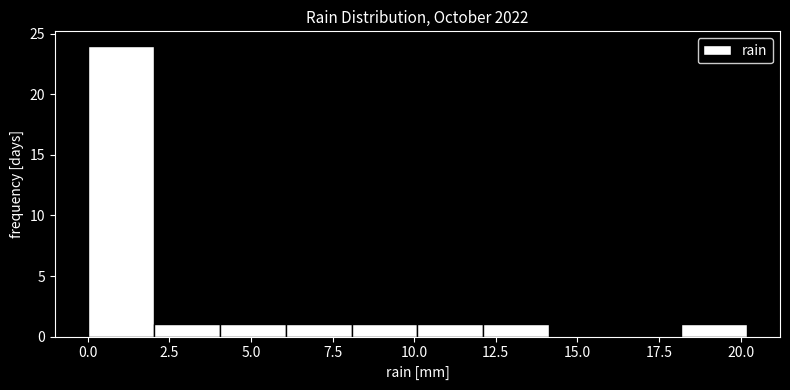

Reading left to right, list every bar in this chart as the range it spans on the x-axis followed by its height. Neither the bar edges nor the heights are printed on the chart, so give them approximately, as read against the axes.

0 to 2: 24
2 to 4: 1
4 to 6: 1
6 to 8: 1
8 to 10: 1
10 to 12: 1
12 to 14: 1
14 to 16: 0
16 to 18: 0
18 to 20: 1